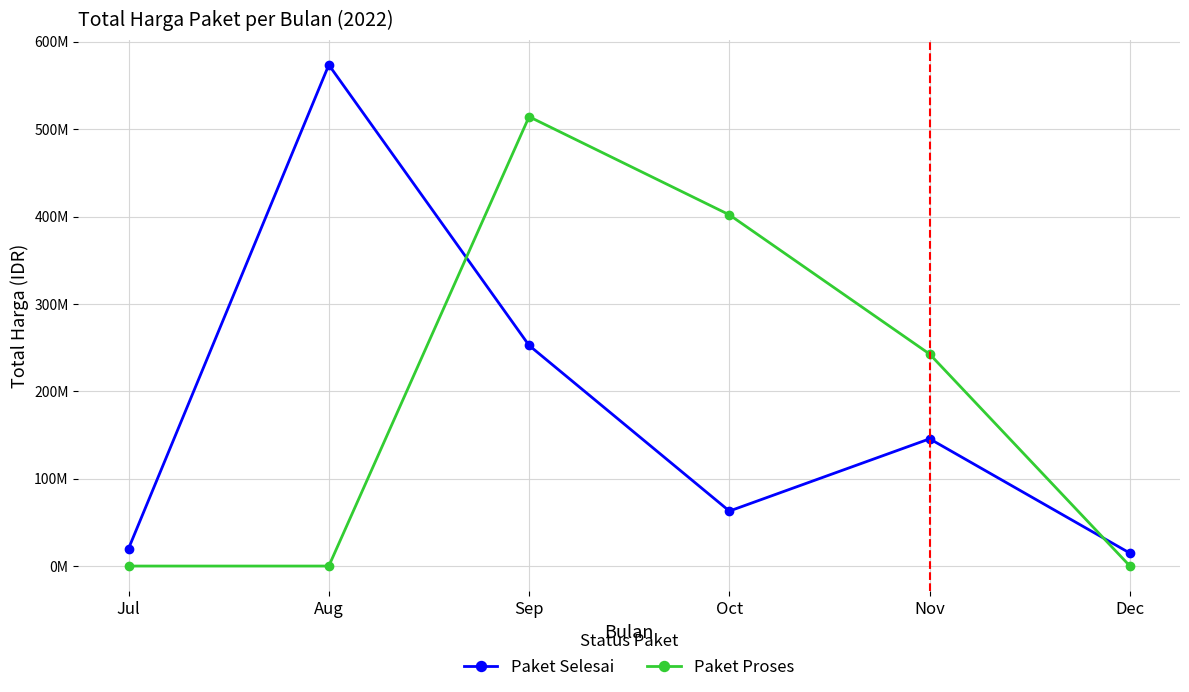

At which label does Paket Selesai reach its peak?

Aug